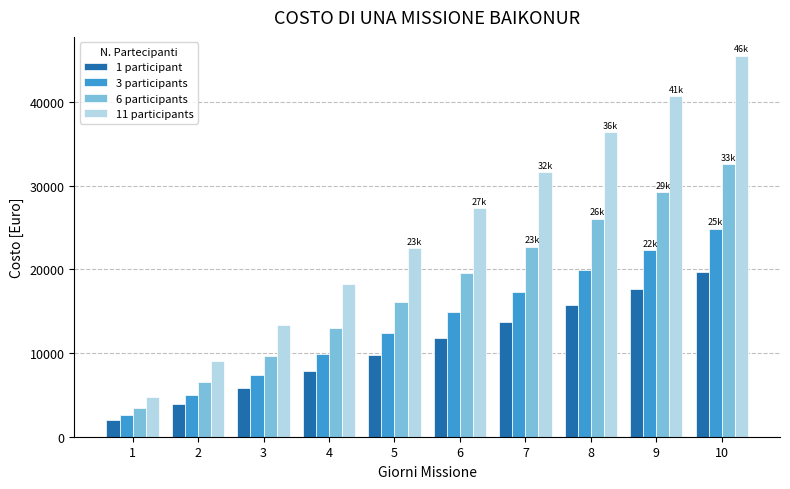

Which series has the widest spread of values?

11 participants